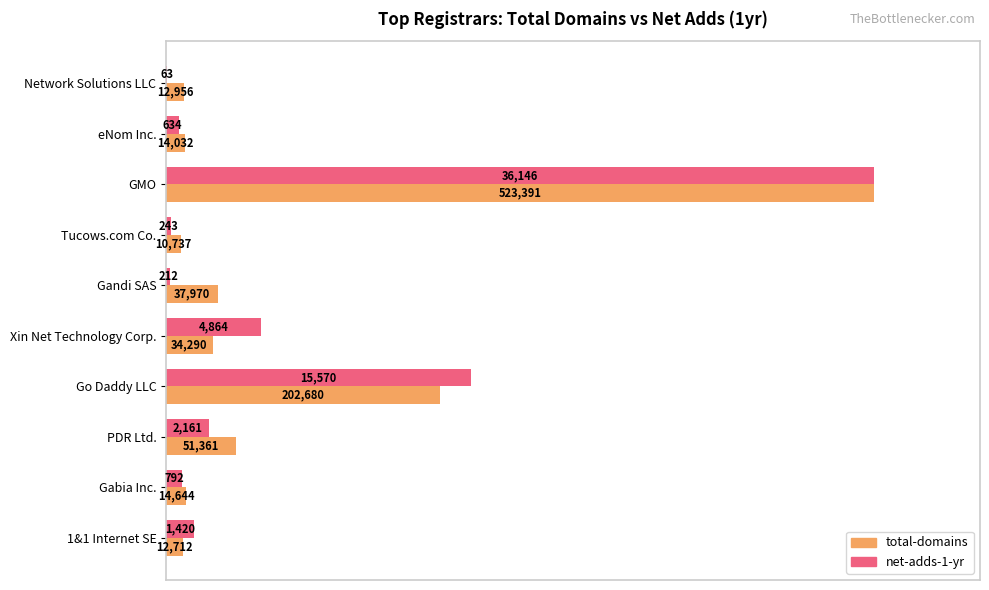

What are all the series names shown in the legend?

total-domains, net-adds-1-yr